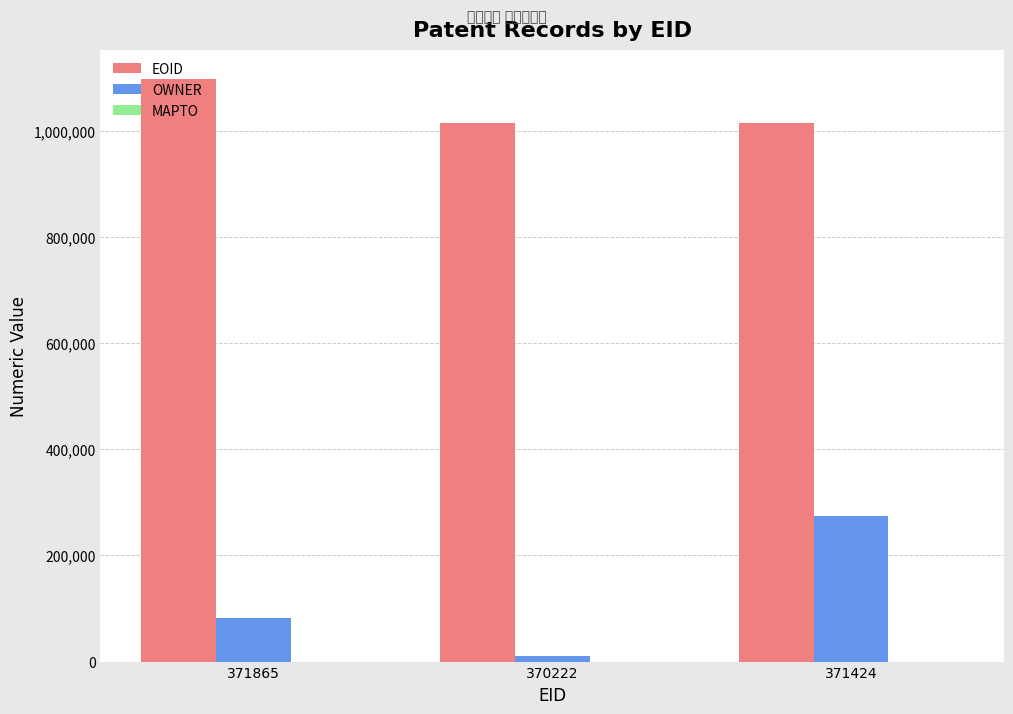

How many groups of bars are there?

3